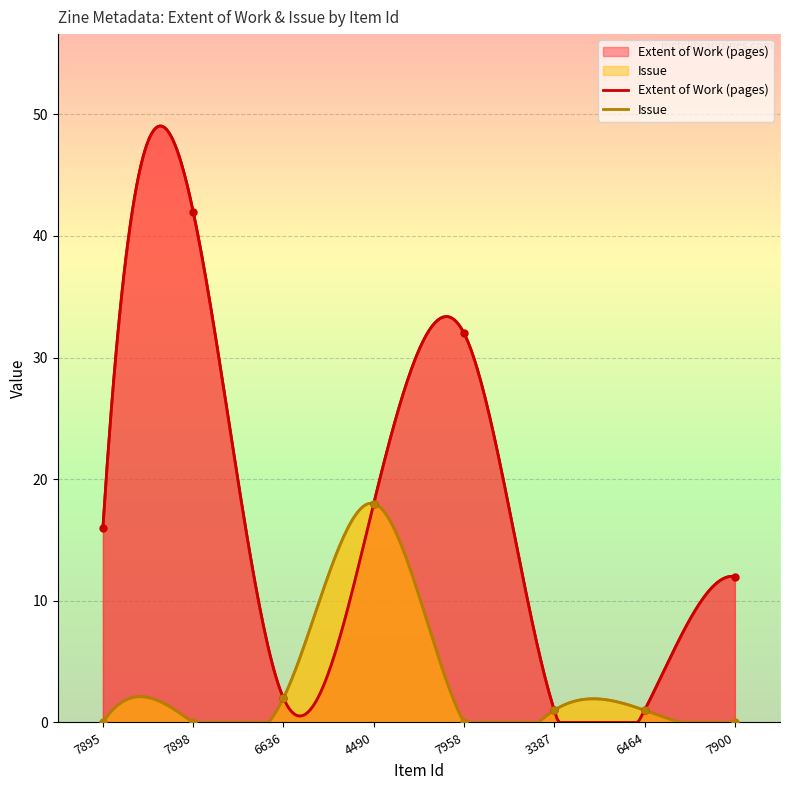

What are all the series names shown in the legend?

Extent of Work (pages), Issue